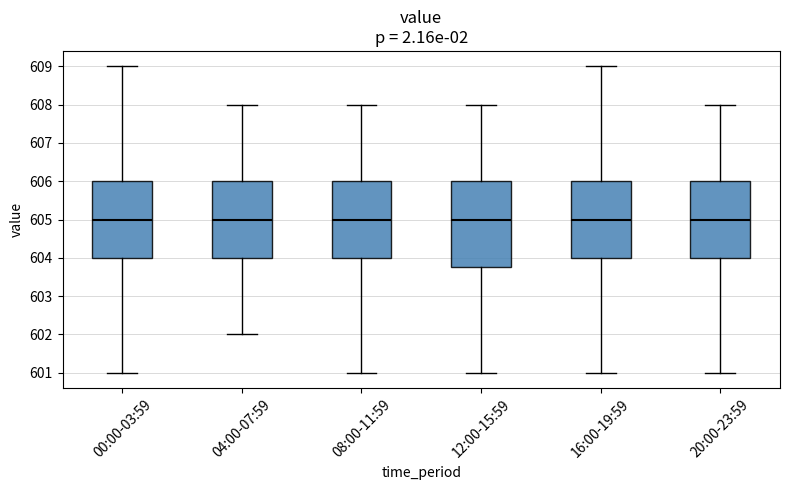

Where is the upper edge of the box for 16:00-19:59 on the y-axis? The values are not printed on the chart, so give them approximately, as read against the axis.

606.0